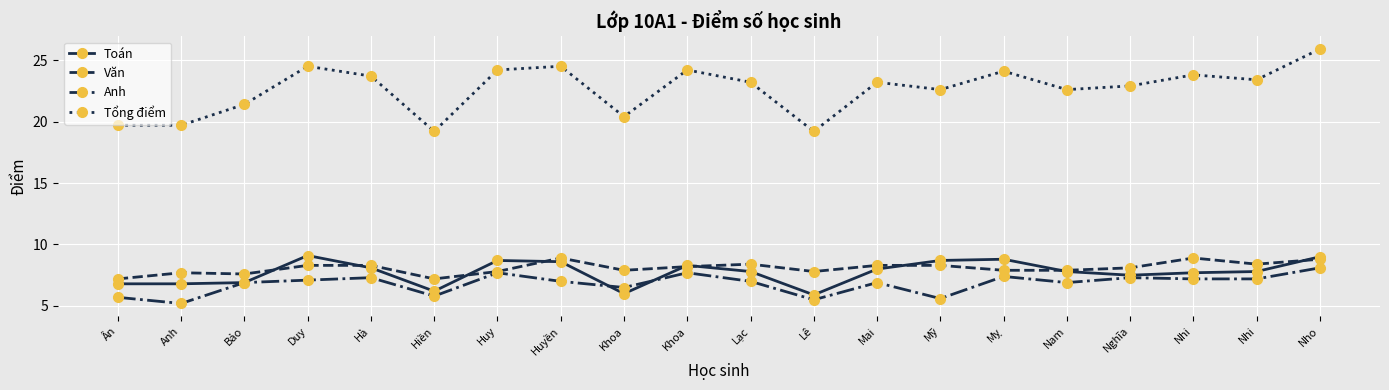

Which series has the largest total across all categories?

Tổng điểm